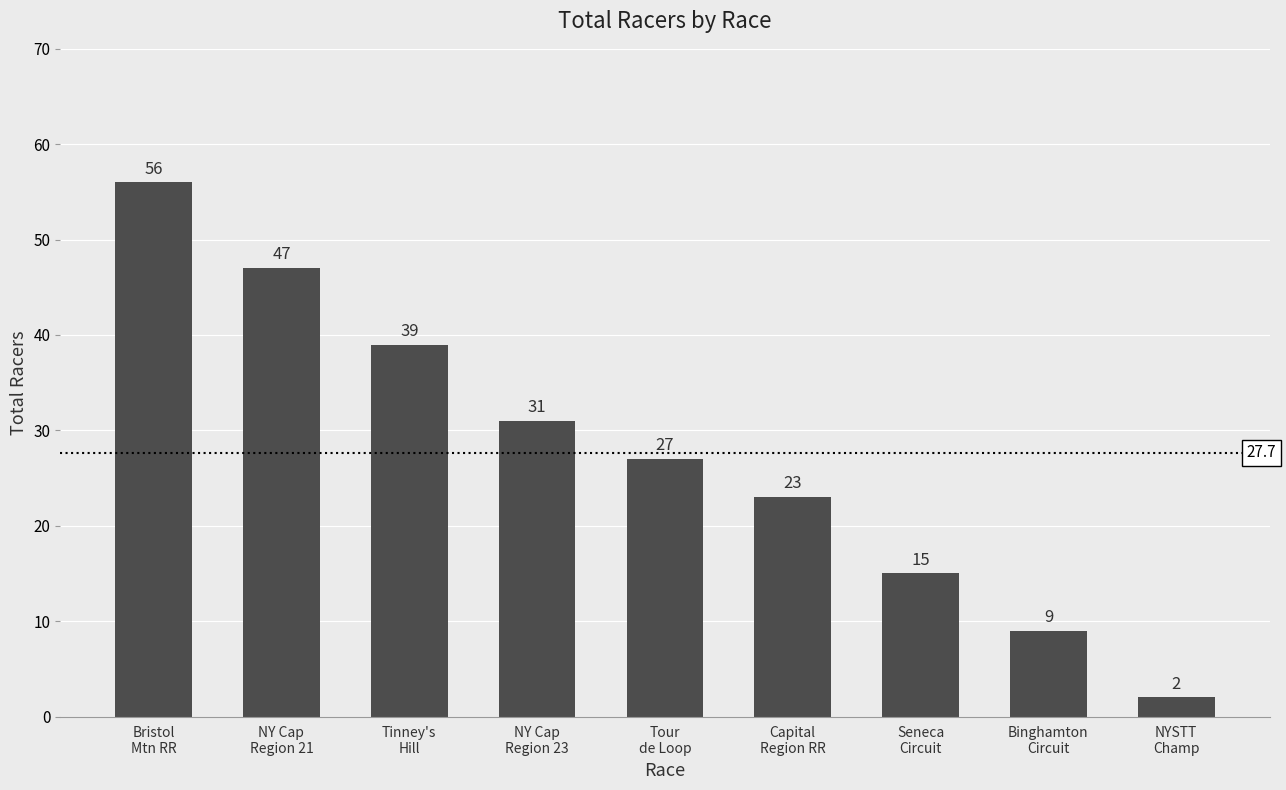

What is the greatest value displayed?

56